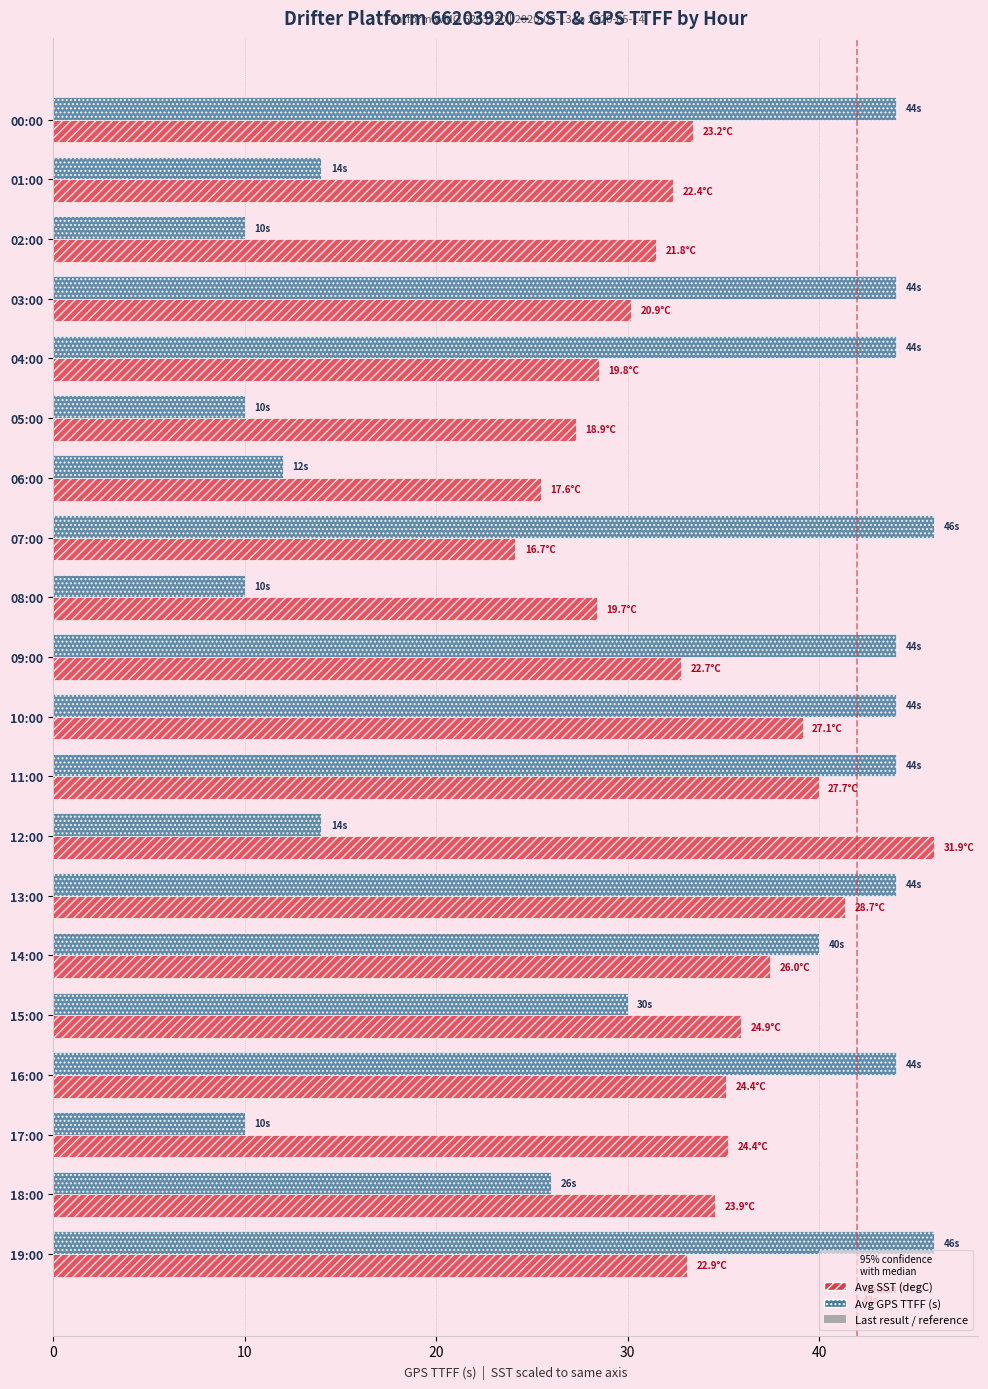

Which series changed the most between 03:00 and 16:00?

Avg SST (degC)